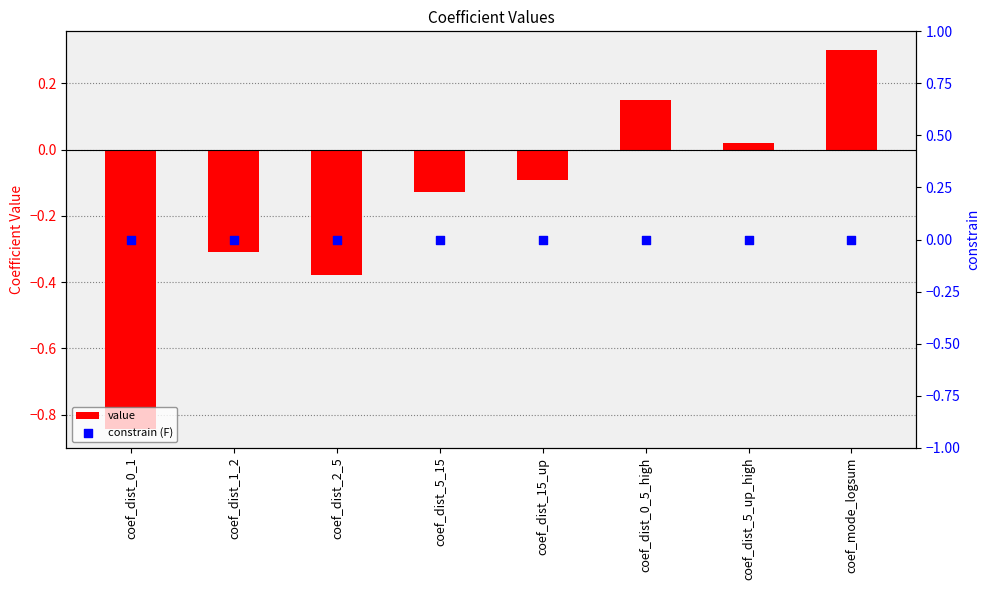

What is the total value across all series at coef_dist_5_15?

-0.1